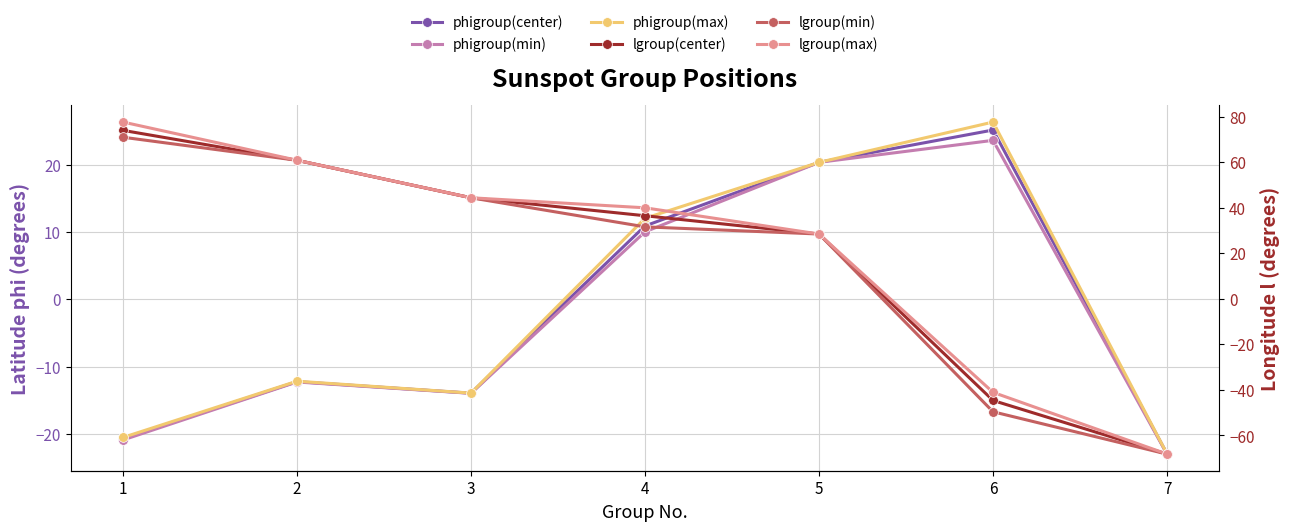

How many positive values does the lgroup(min) series have?

5